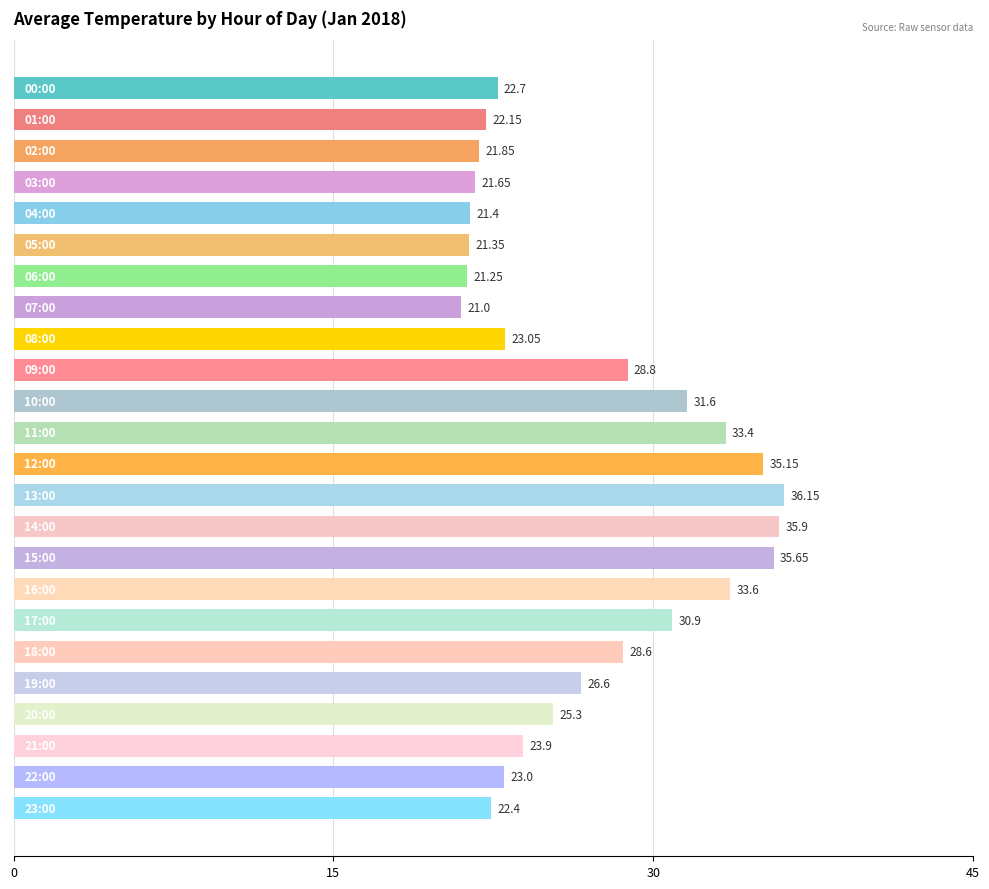

What is the average value?

27.0